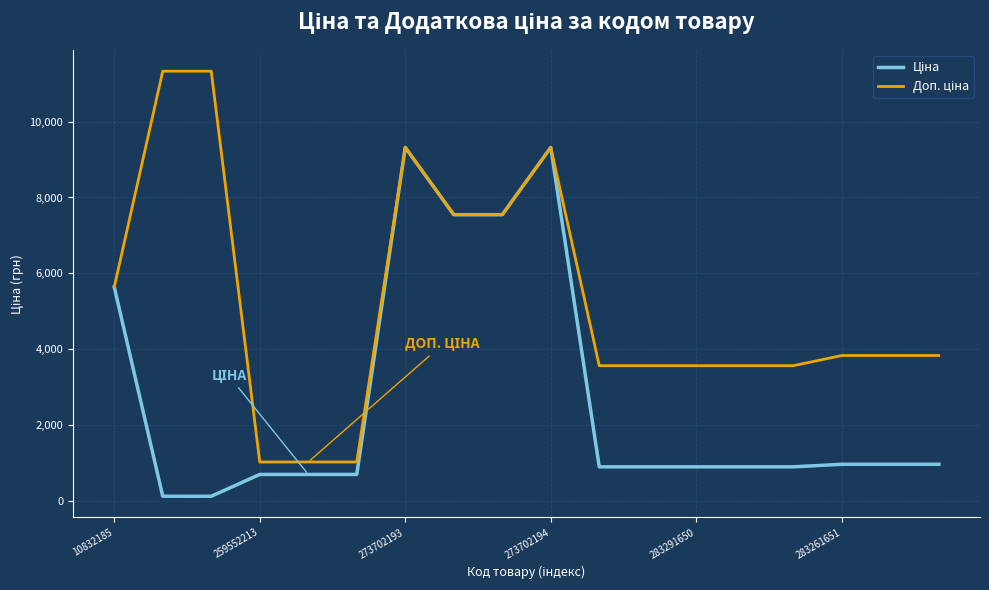

What is the greatest value displayed?

11334.0